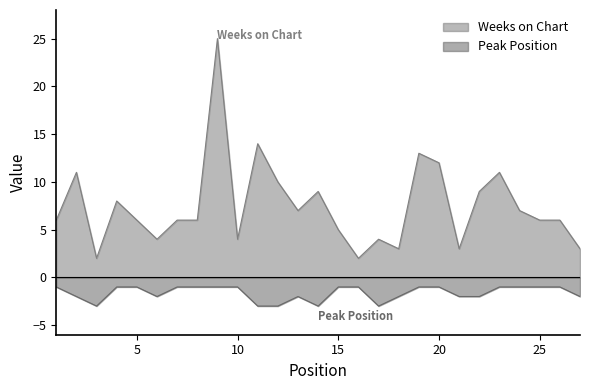

True or false: Weeks on Chart and Peak Position intersect in this chart.

False